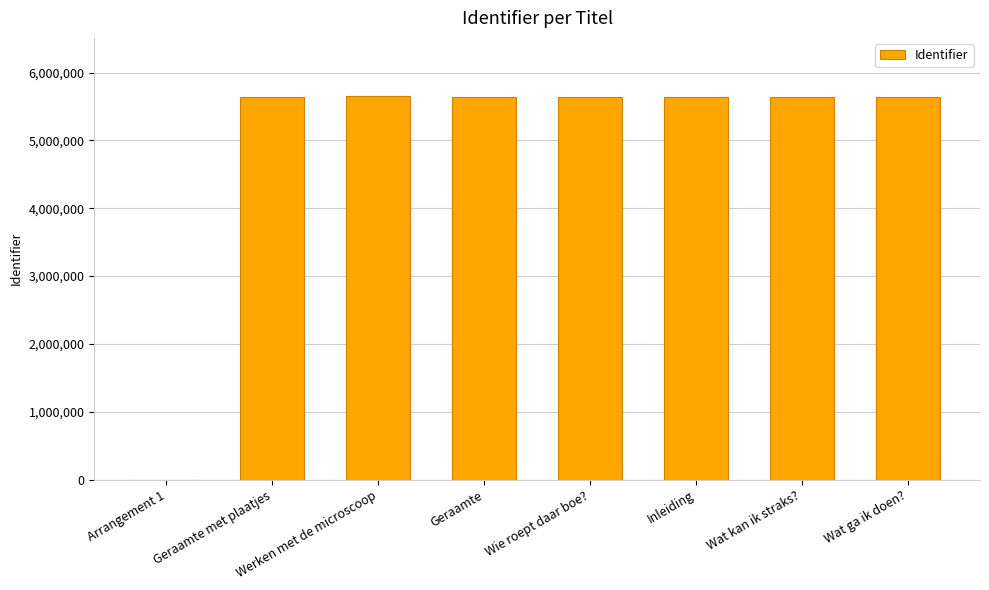

What is the sum of all values?

39529136